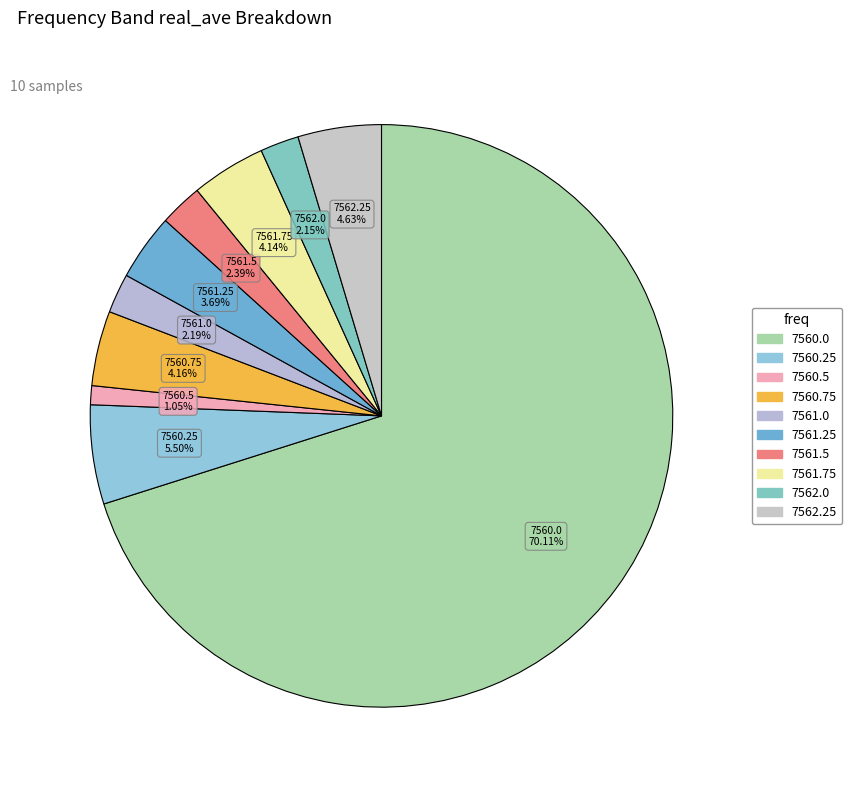

How many slices are in this pie chart?

10